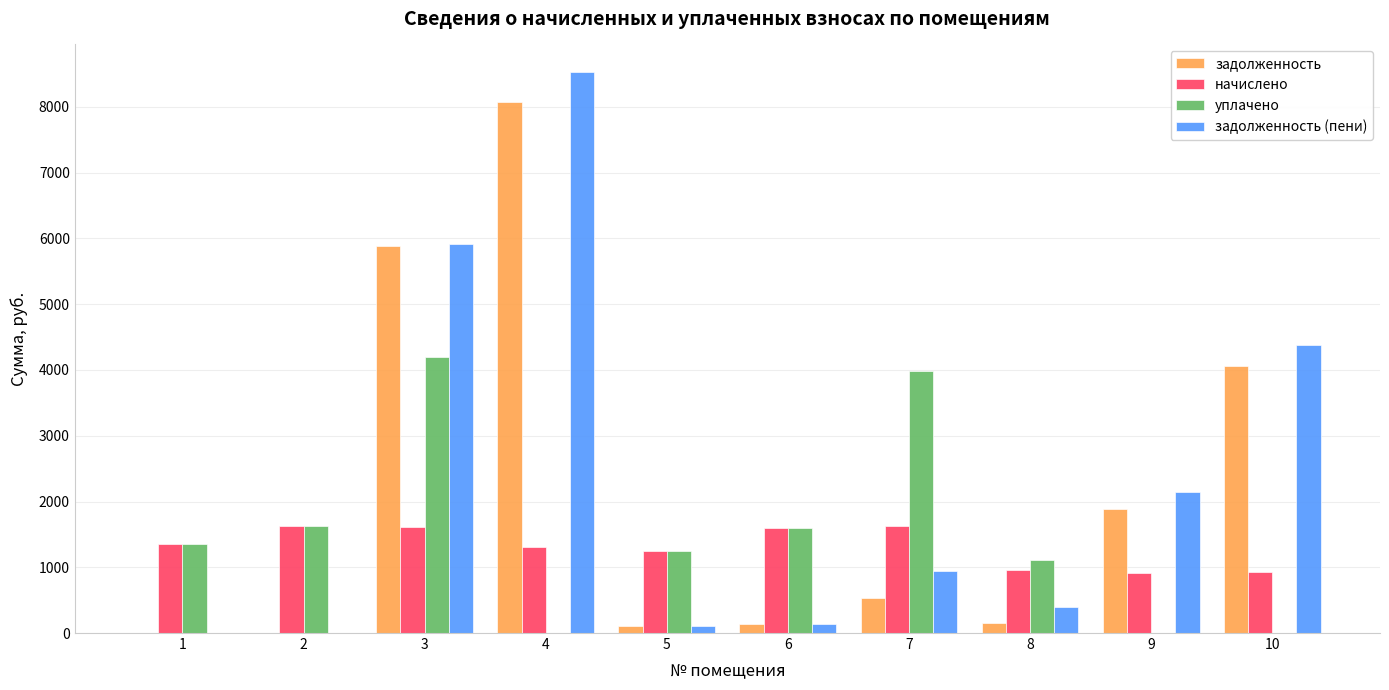

Which series changed the most between 8 and 10?

задолженность (пени)